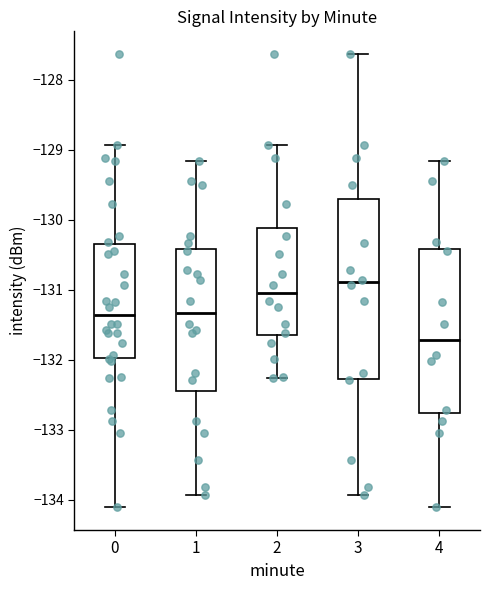

Where is the upper edge of the box at x = 3 on the y-axis? The values are not printed on the chart, so give them approximately, as read against the axis.

-129.7